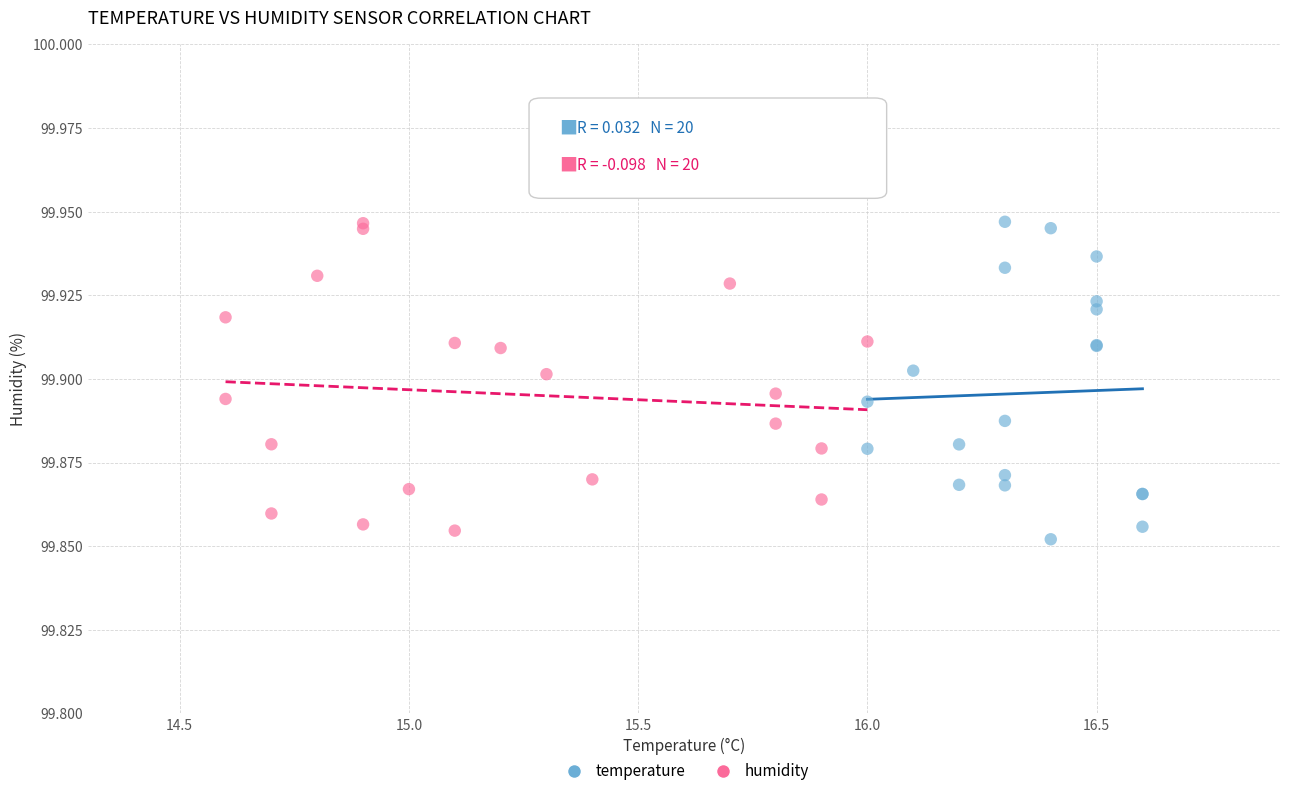

What are all the series names shown in the legend?

temperature, humidity